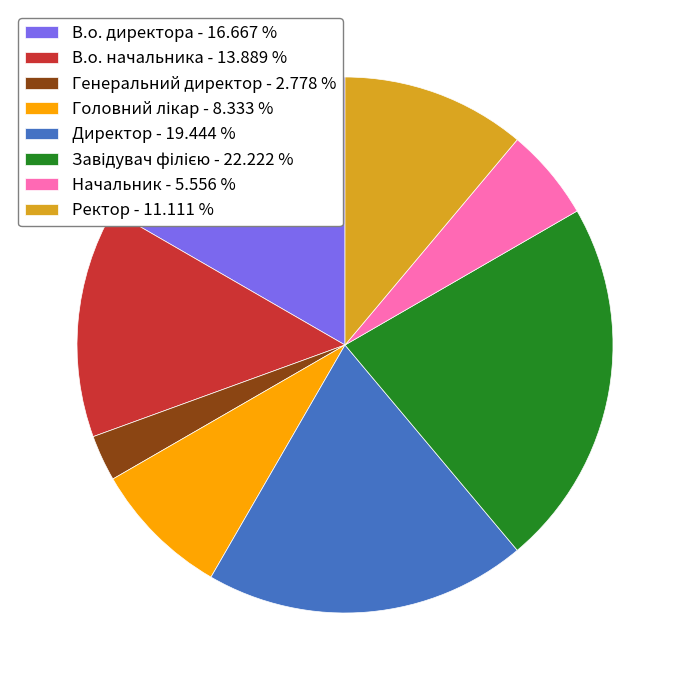

The Начальник slice represents 6% of the pie. True or false?

True